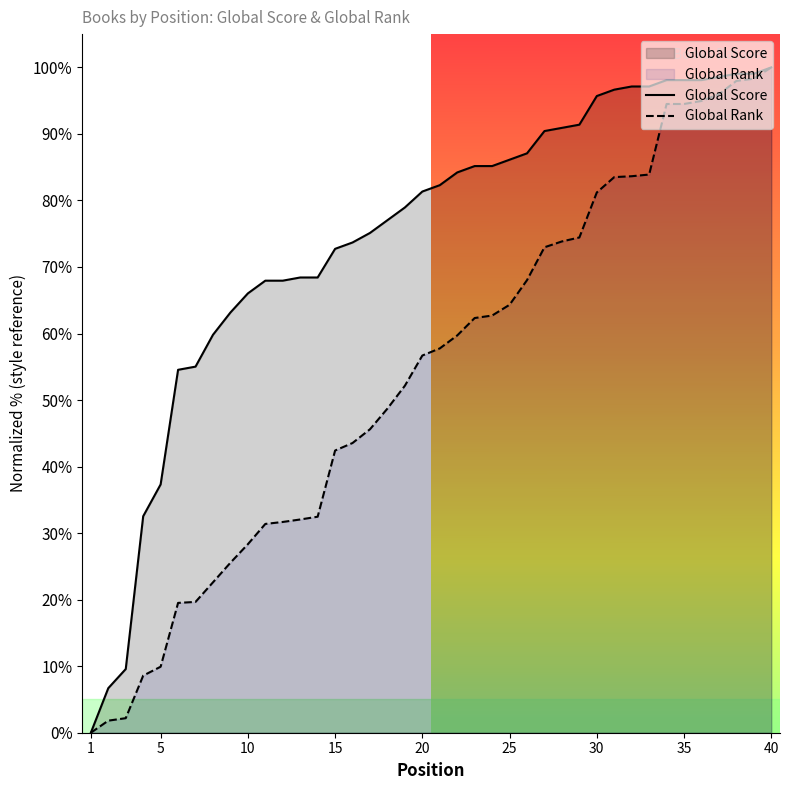

The Global Score series shows 82.3 at 21. True or false?

True